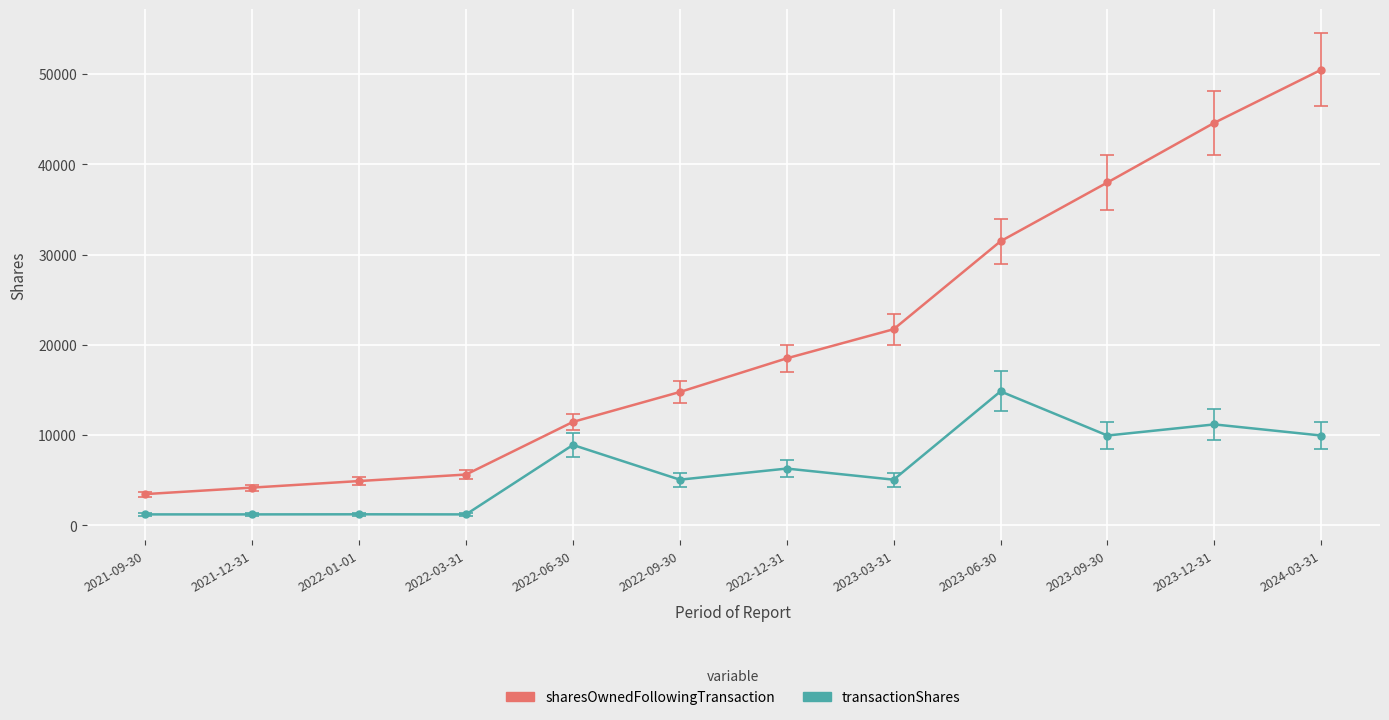

List the series in order of their peak value, lowest first.

transactionShares, sharesOwnedFollowingTransaction